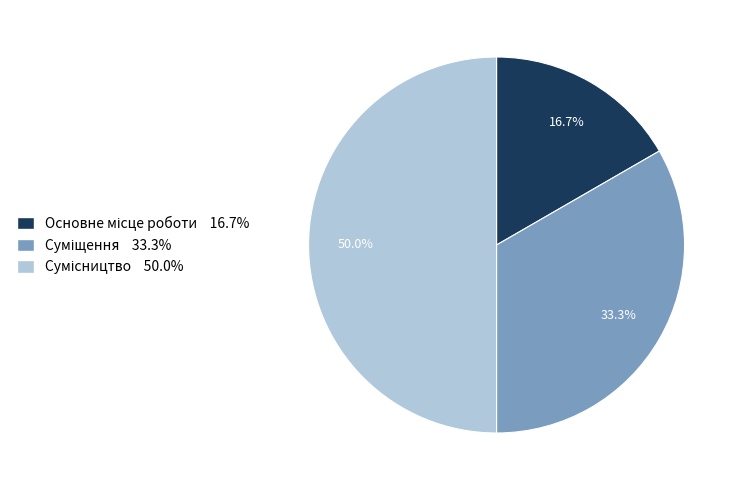

To the nearest percent, what is the difference between the Сумісництво and Основне місце роботи slice percentages?

33%